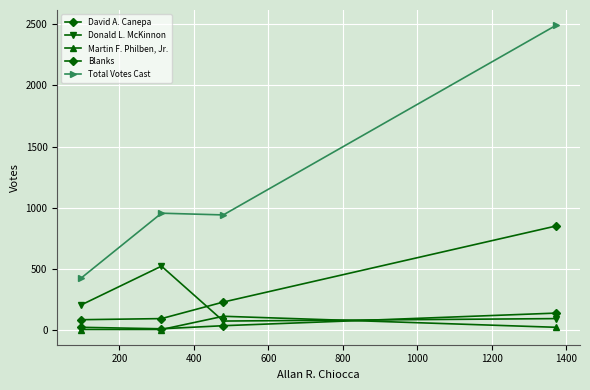

What is the value of the Donald L. McKinnon point at the 1st from the left?

208